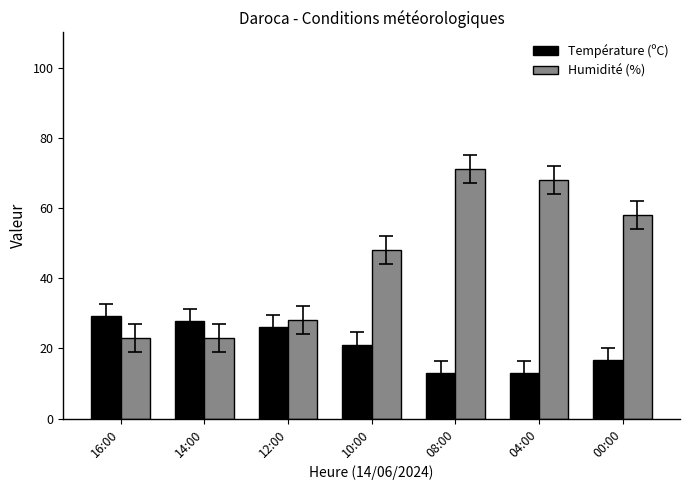

What is the spread (max minus min) of values at 16:00?

6.2